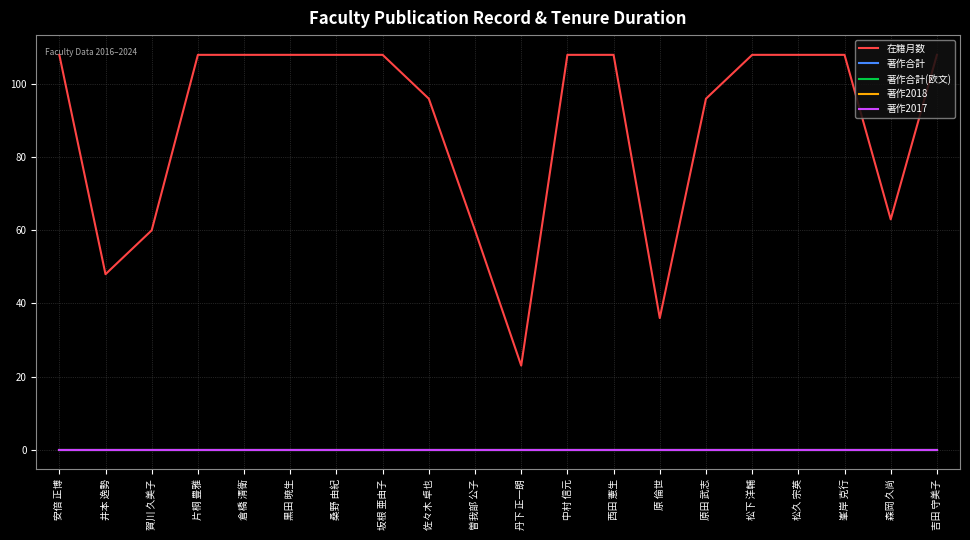

Is this an area chart (filled region under the line)?

No